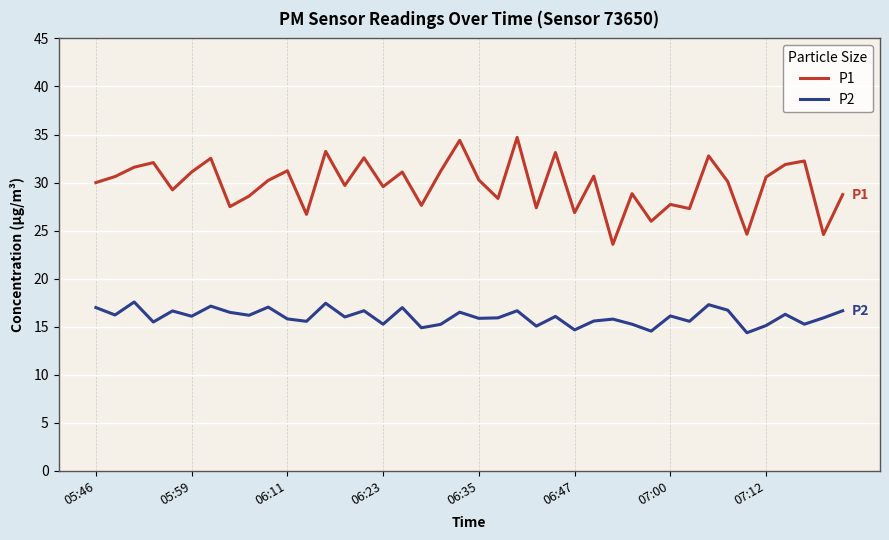

How many lines are shown in the chart?

2